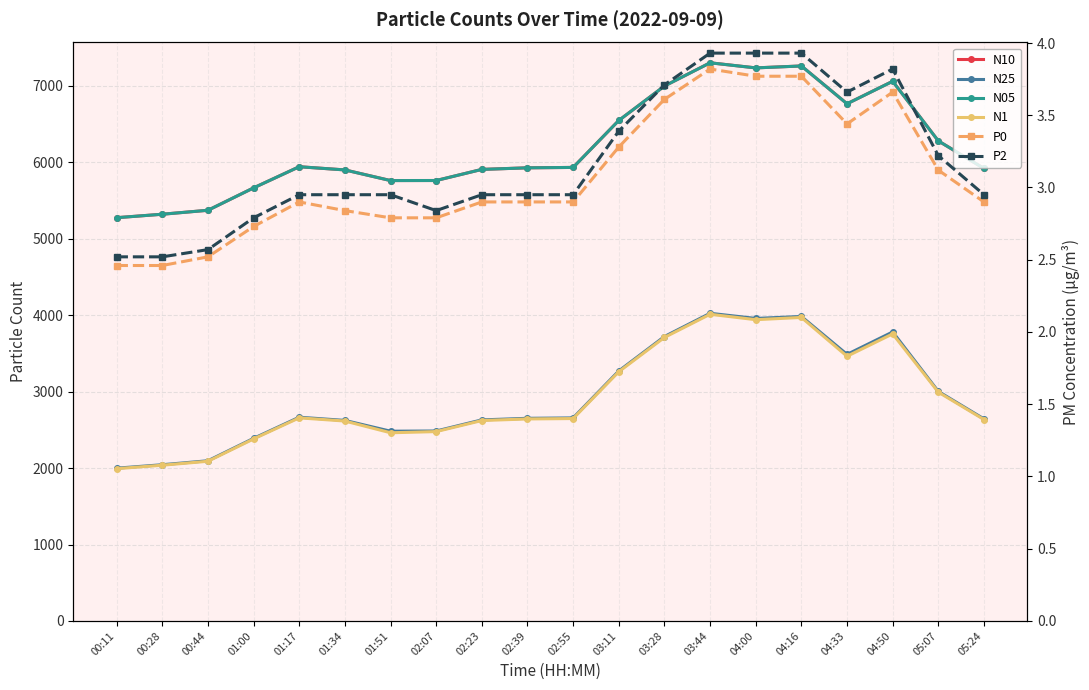

Between 00:11 and 03:44, which series saw the biggest shift?

N10